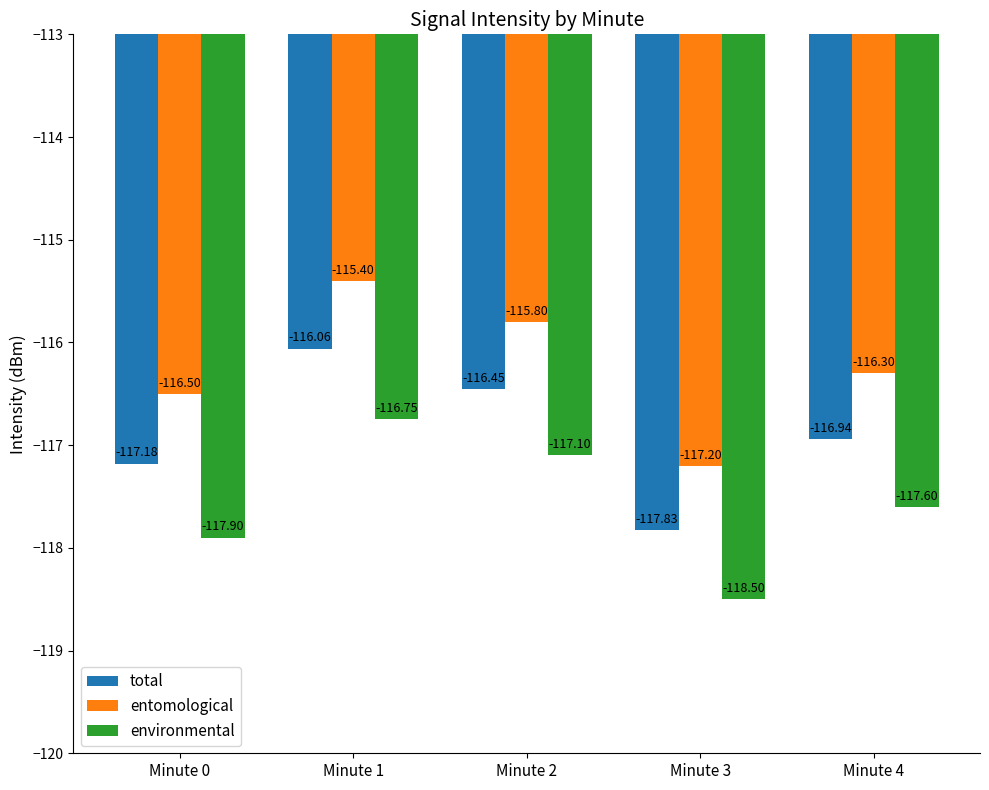

What are all the series names shown in the legend?

total, entomological, environmental